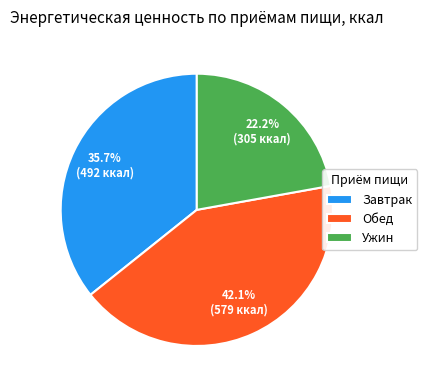

What is the smallest slice in the pie chart?

Ужин